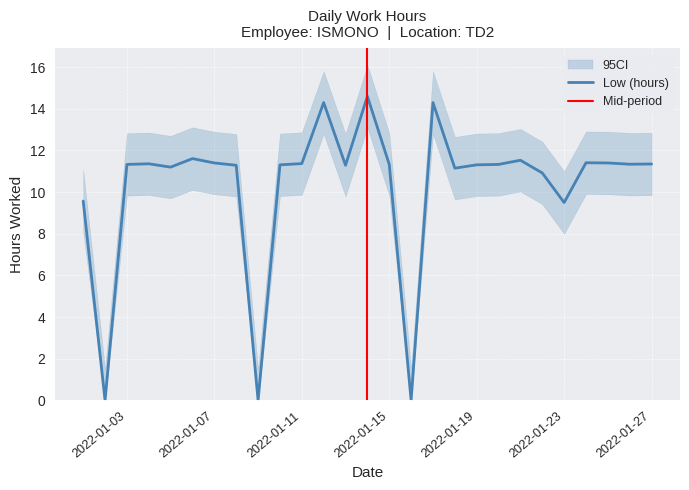

Which label corresponds to the largest value in the chart?

2022-01-14